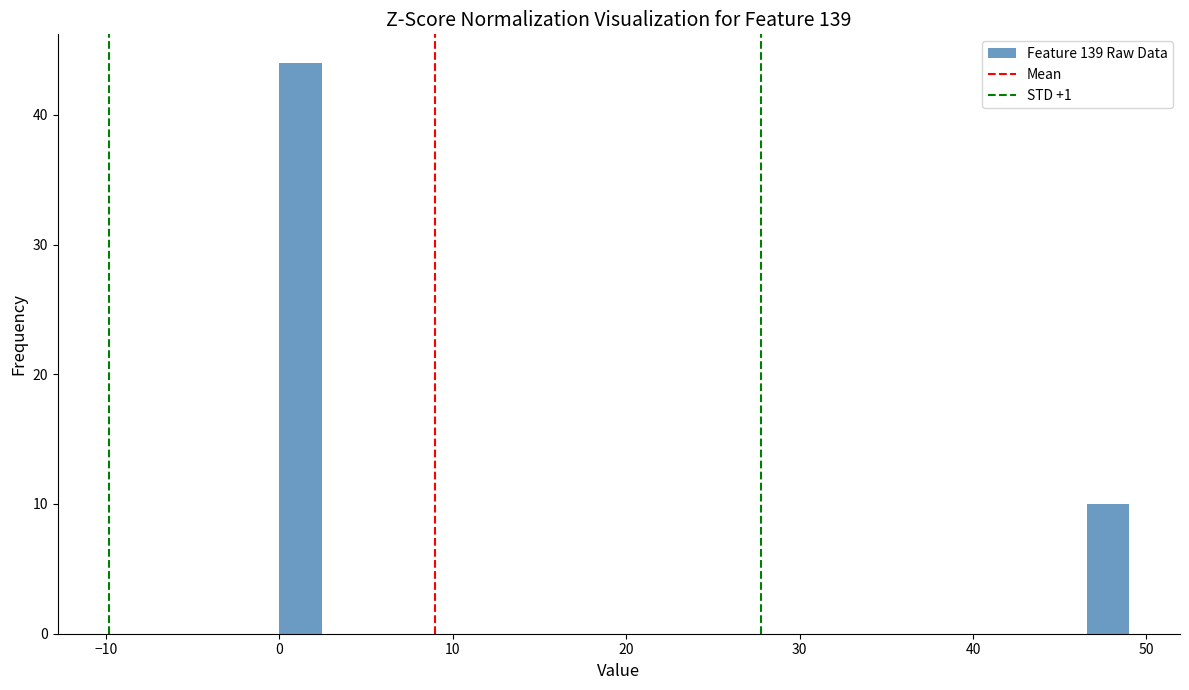

Read against the x-axis, roughly where is the centre of the tallest bar?

1